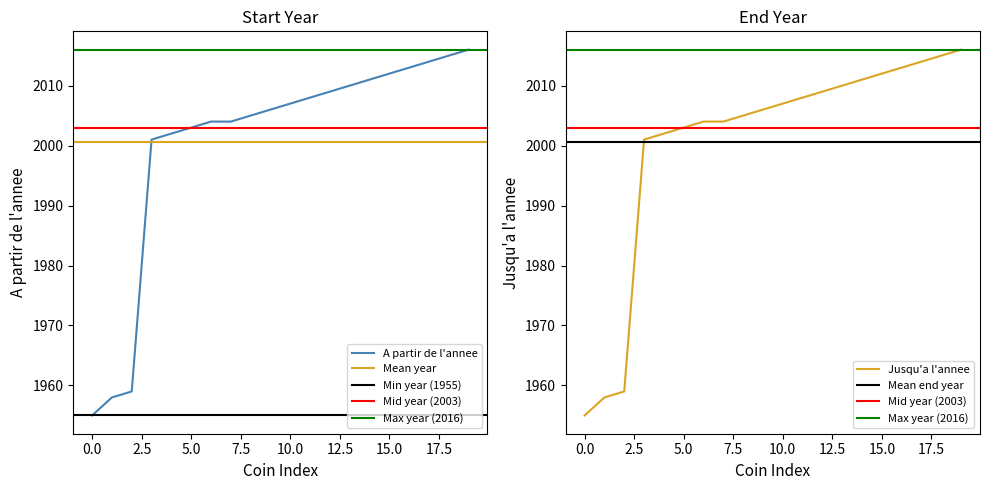

What is the greatest value displayed?

2016